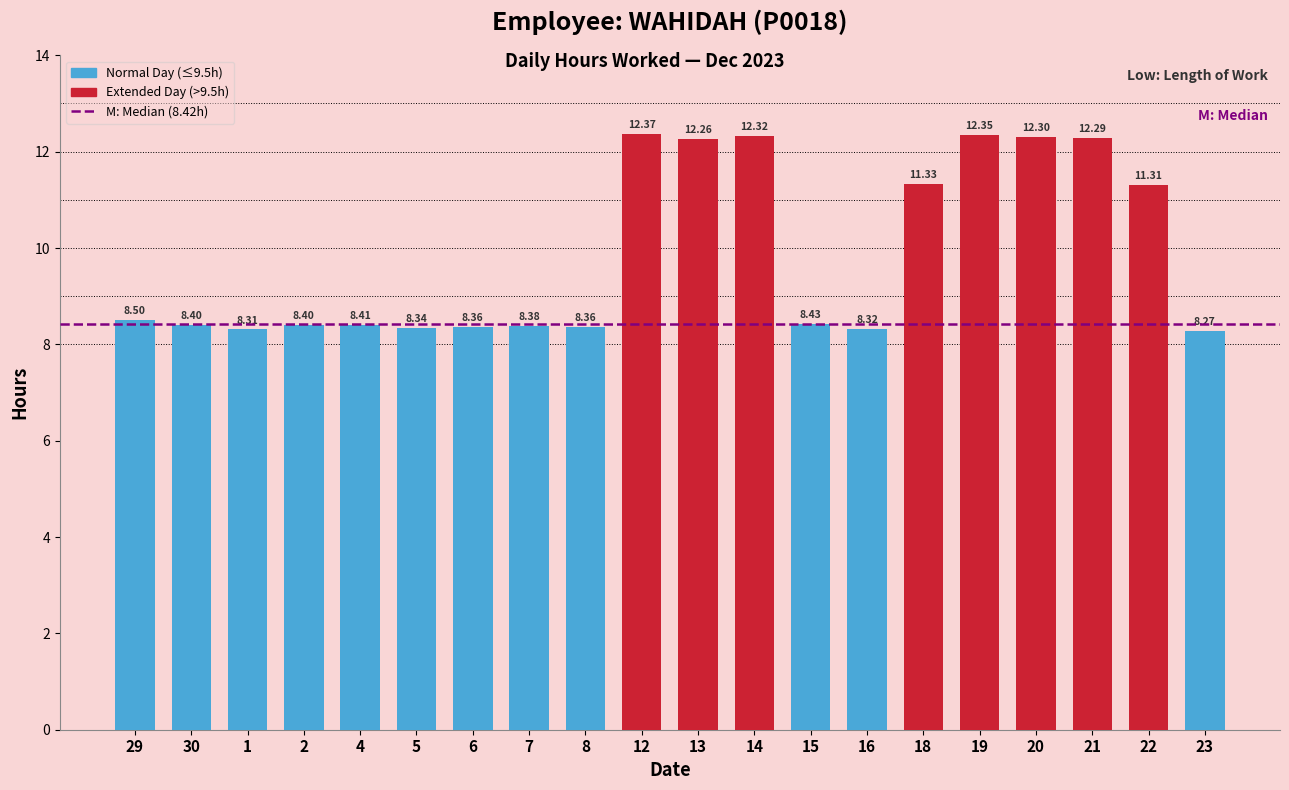

True or false: the data shows 2.4 at 6.

False